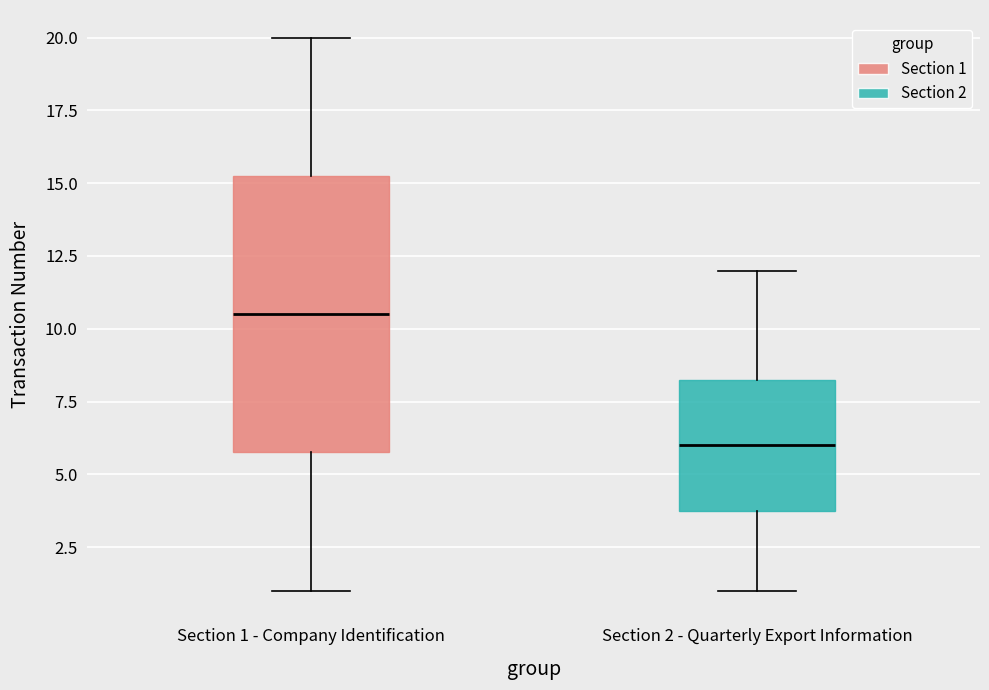

Reading left to right, read every box against the y-axis: the position of its median line, the range the box covers, and the ends of its whiskers. The values are not printed on the chart, so give them approximately, as read against the axis.

Section 1 - Company Identification: median 10.5, box 6.0 to 15.5, whiskers 1.0 to 20.0
Section 2 - Quarterly Export Information: median 6.0, box 4.0 to 8.5, whiskers 1.0 to 12.0